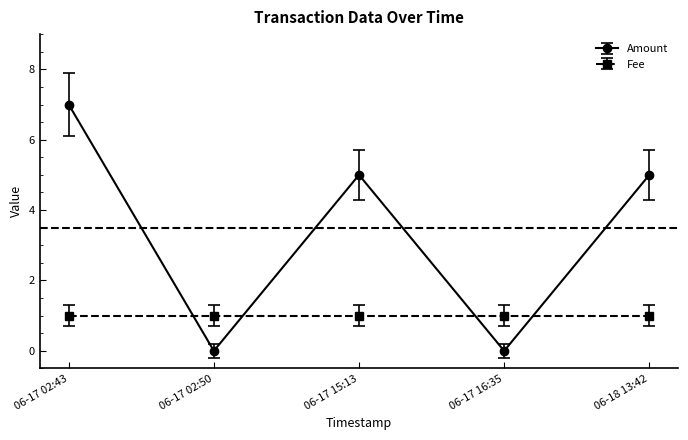

Reading right to left, transcribe all the data shown in this chart.

Amount: 5	0	5	0	7
Fee: 1	1	1	1	1